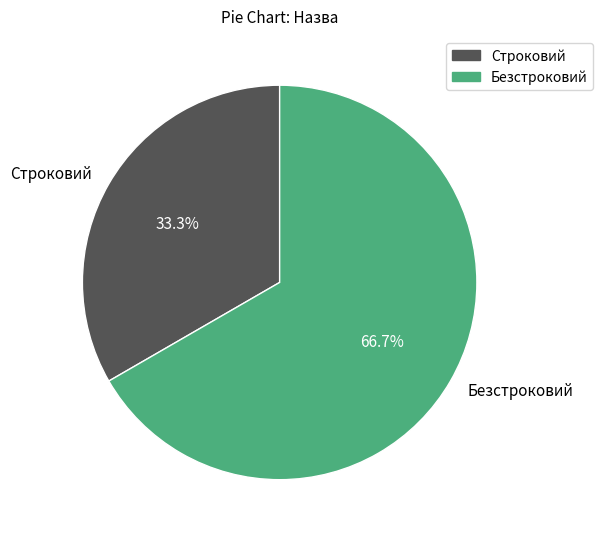

Rank the categories by value from lowest to highest.

Строковий, Безстроковий